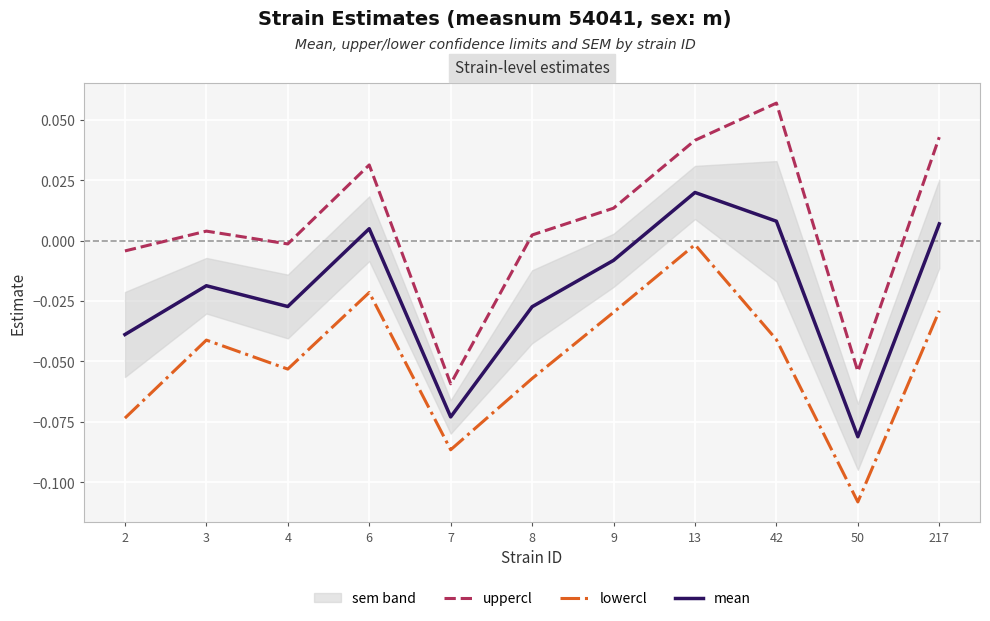

Which series has the largest total across all categories?

uppercl